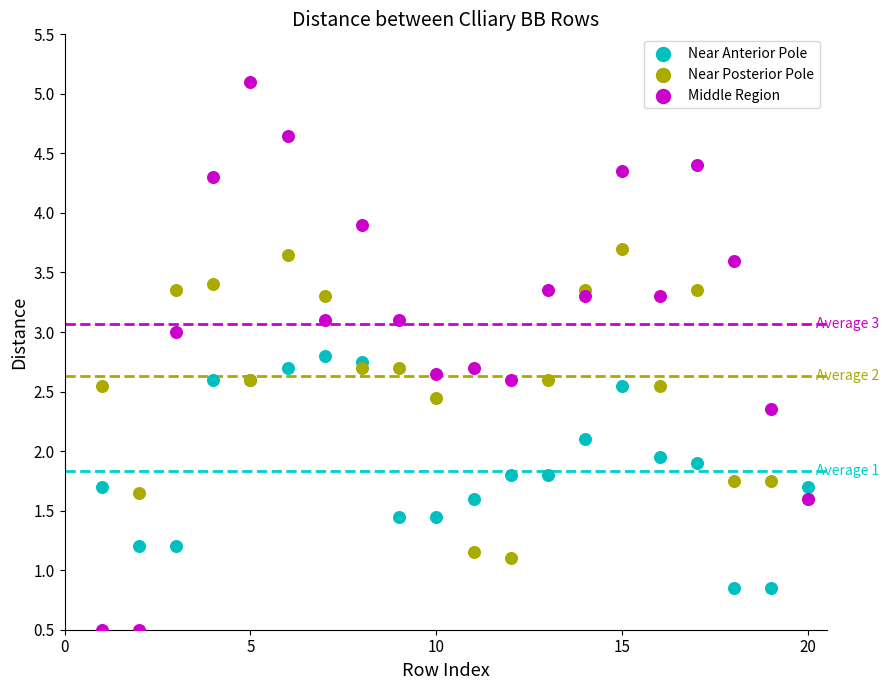

Which series has the widest spread of Y values?

Middle Region